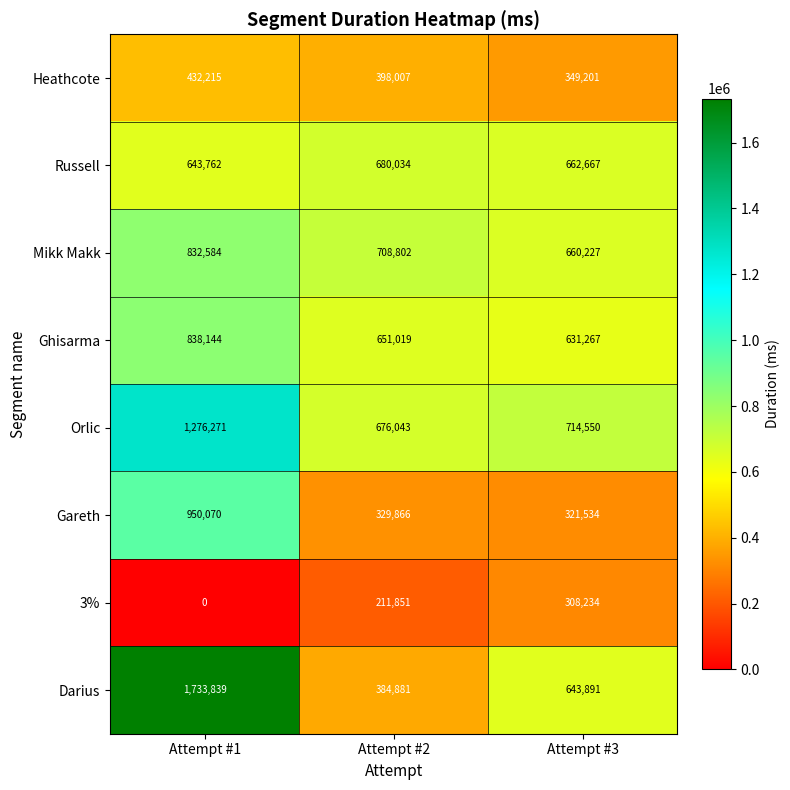

Rank the series at Attempt #3 from highest to lowest value.

Orlic, Russell, Mikk Makk, Darius, Ghisarma, Heathcote, Gareth, 3%